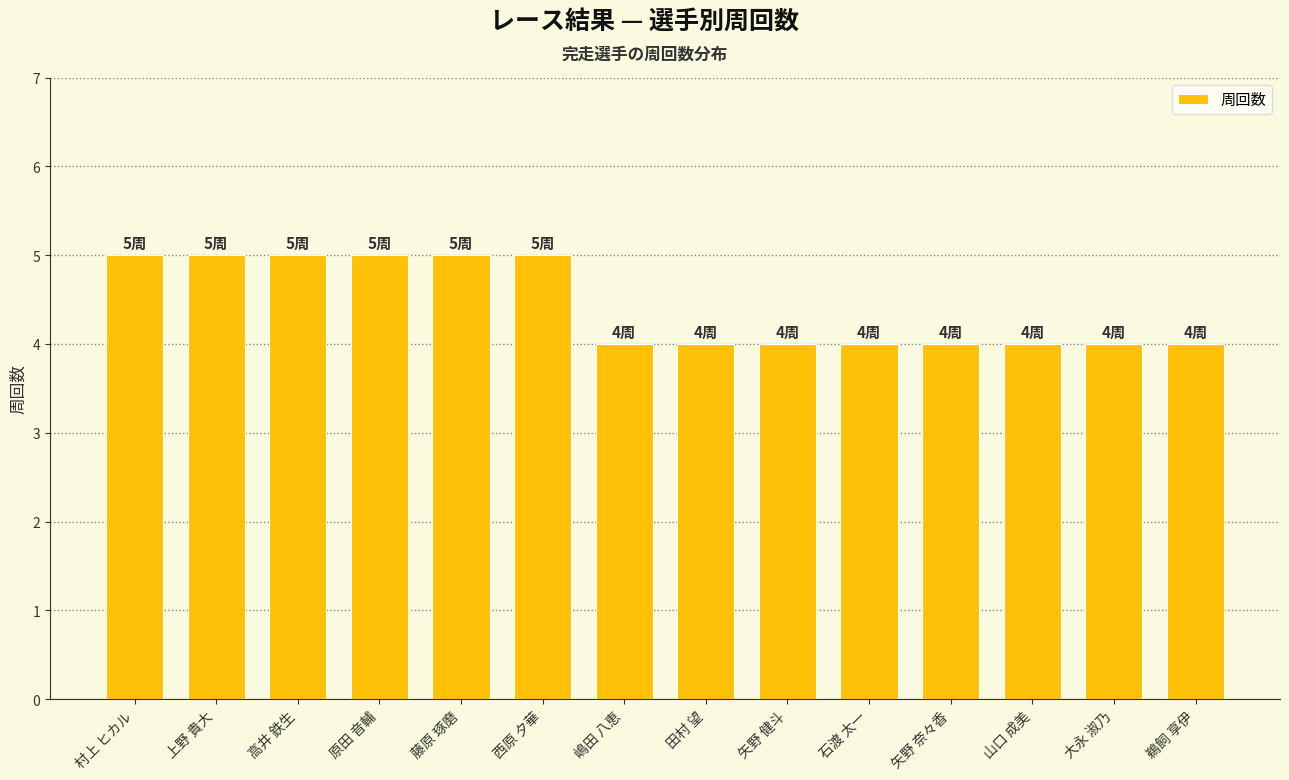

Read the value at 西原 夕華.

5